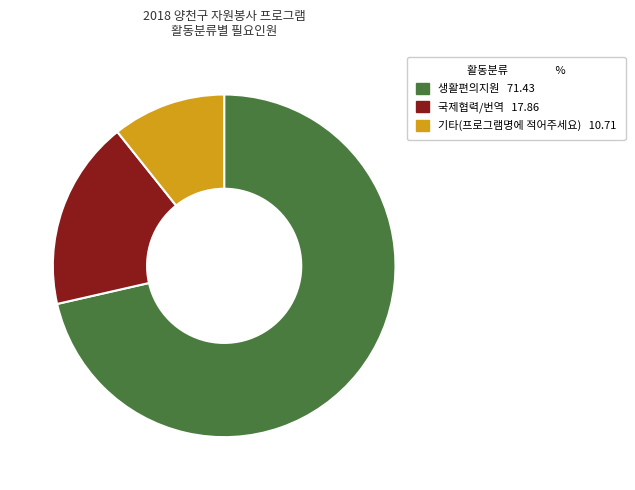

Rank the categories by value from lowest to highest.

기타(프로그램명에 적어주세요), 국제협력/번역, 생활편의지원